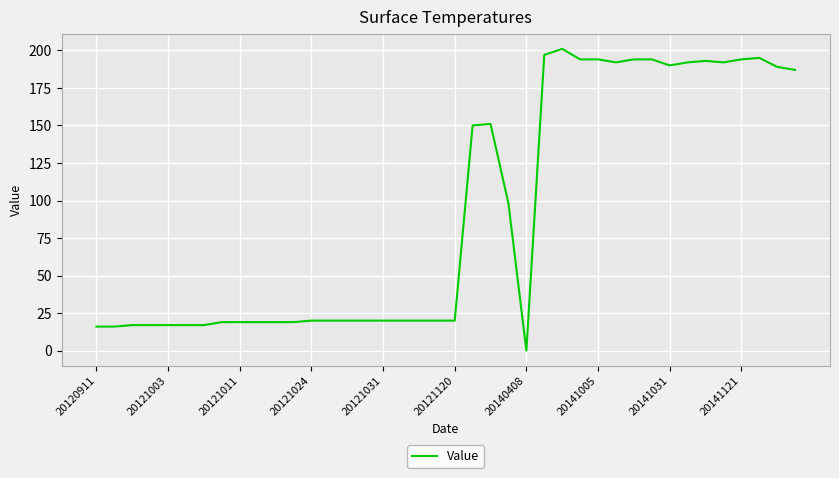

How many distinct data groups are displayed?

1